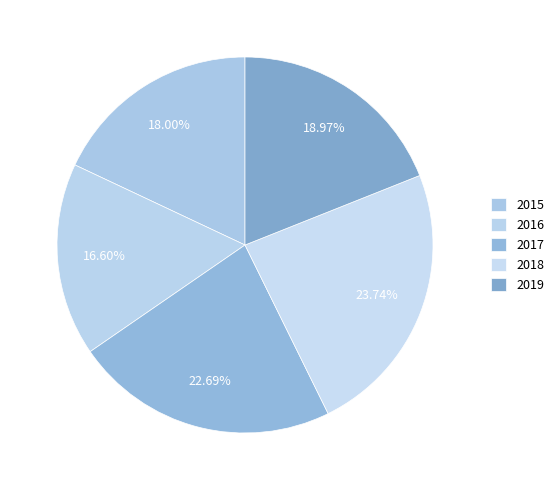

What portion of the pie excludes 2016?

83.4%